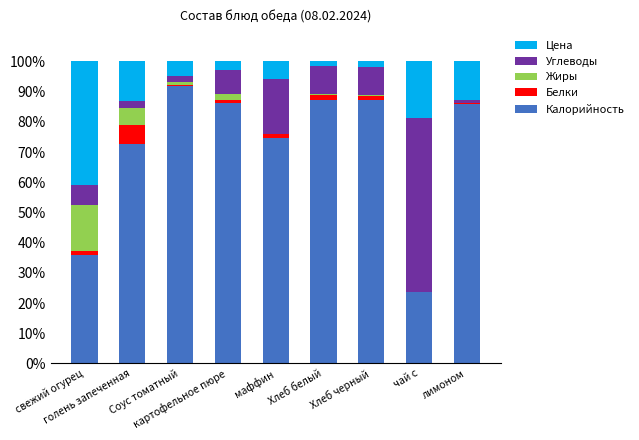

What is the highest value of the Калорийность series?

91.8